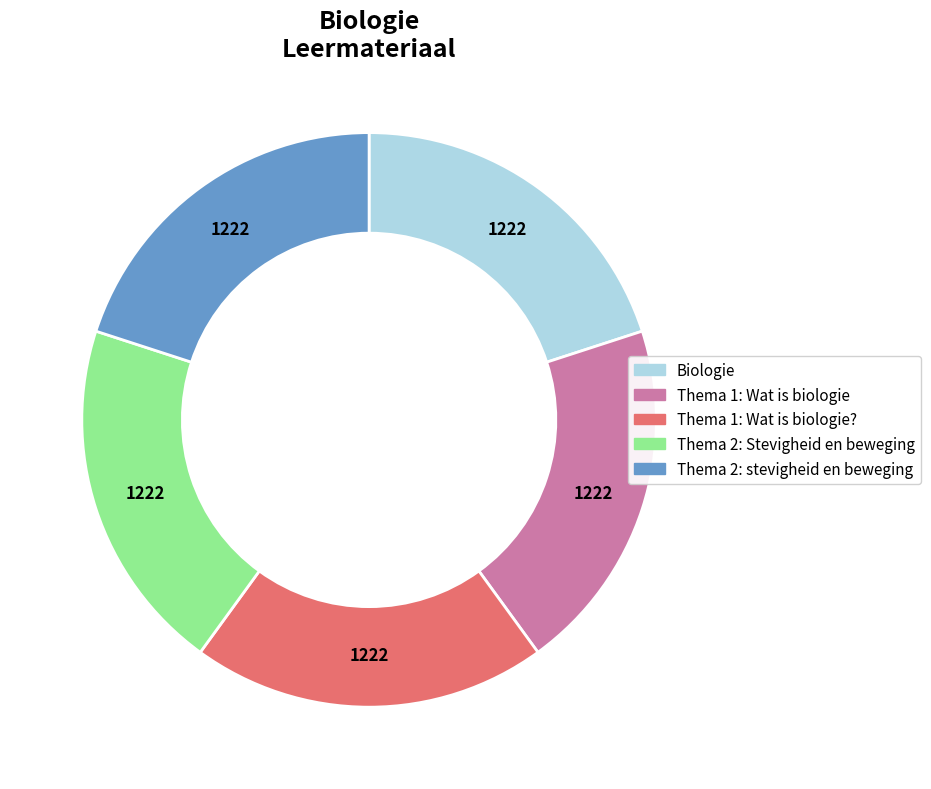

Is there a majority slice in this chart?

No